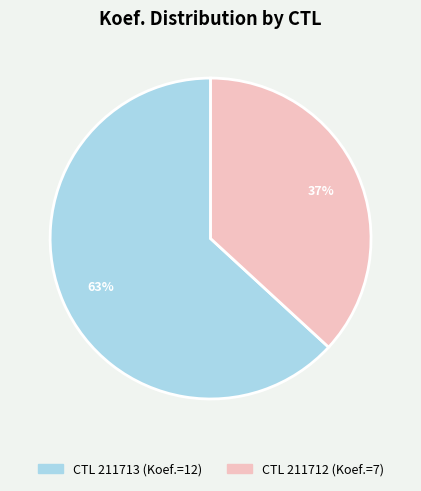

Is there any slice that represents more than half of the pie?

Yes